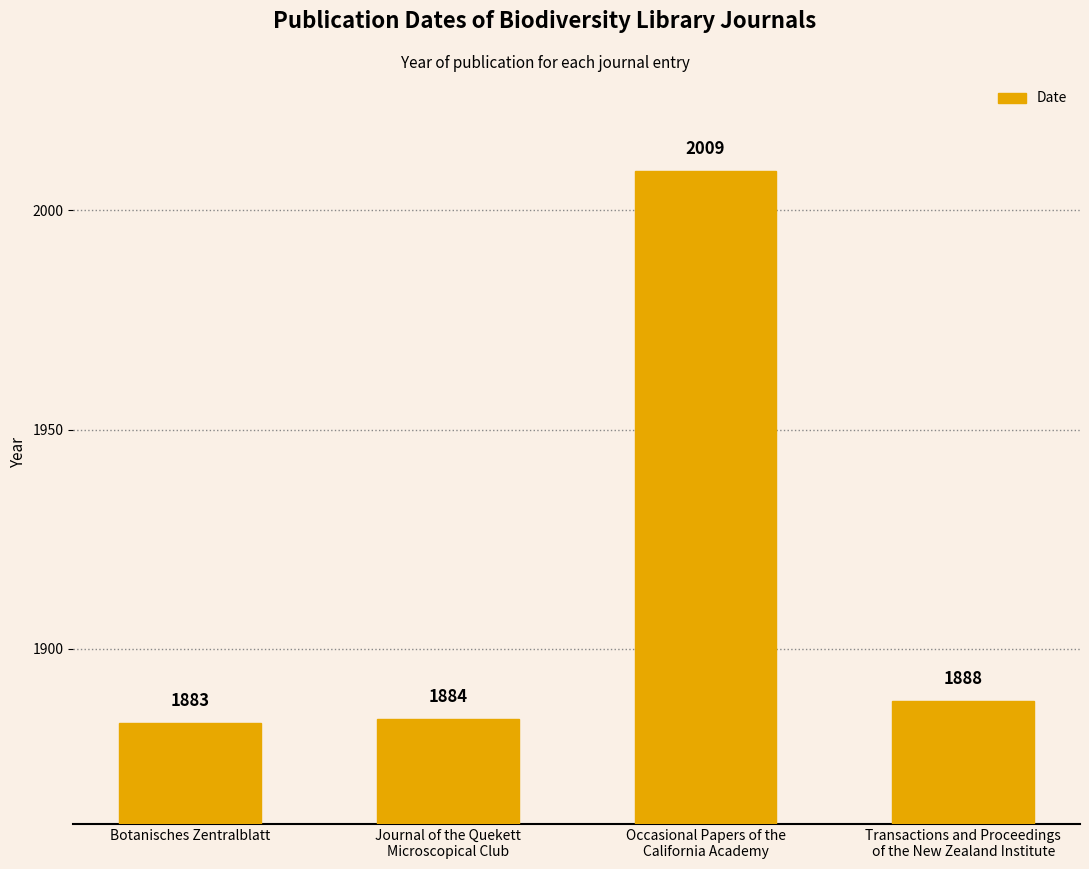

What value does the data have at Botanisches Zentralblatt?

1883